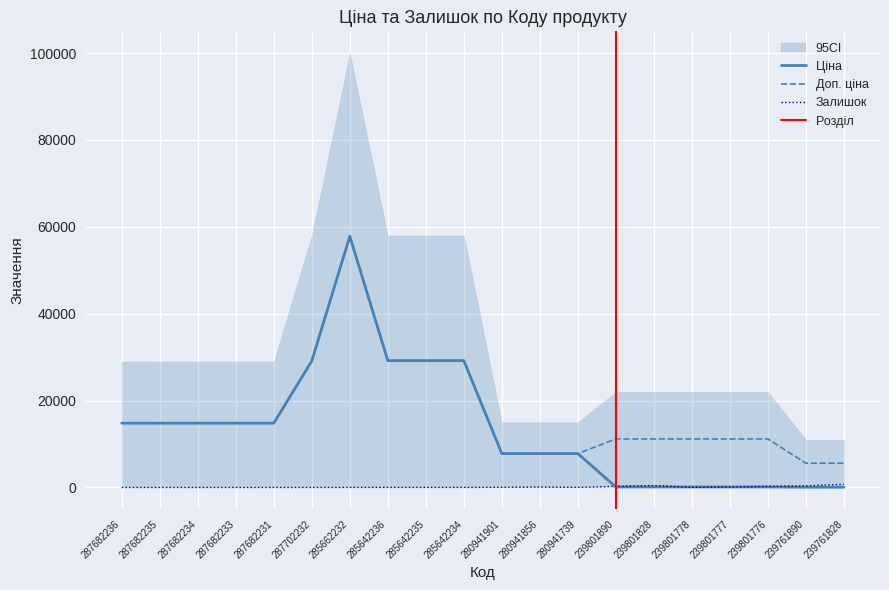

Does the chart have visible grid lines?

Yes